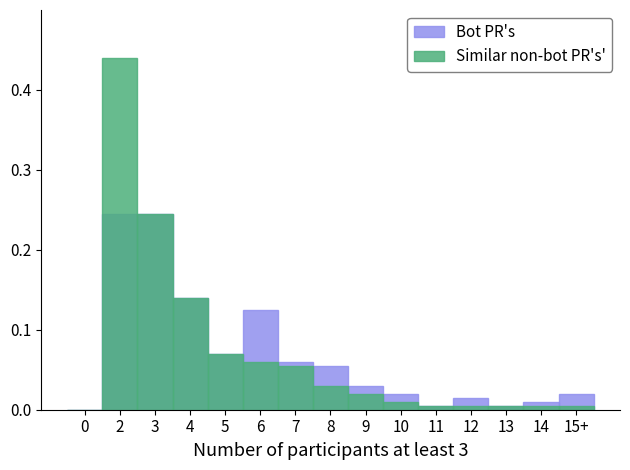

How many data points does each series have?

15